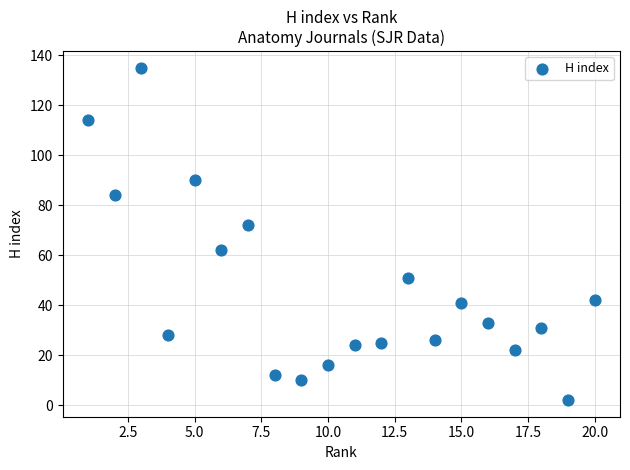

What Y value in the scatter plot is closest to 68?

72